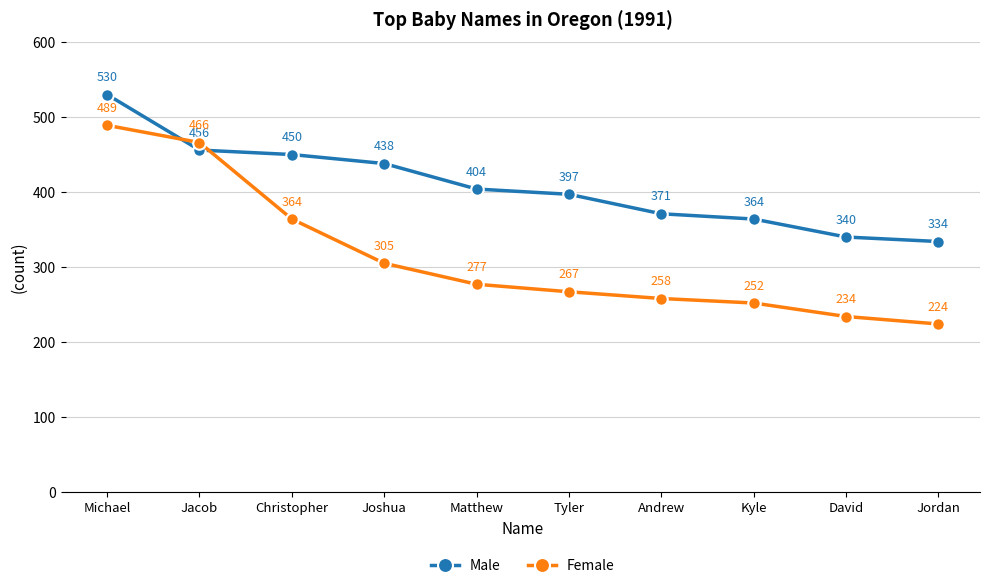

Where do Female and Male first cross each other?

Michael and Jacob